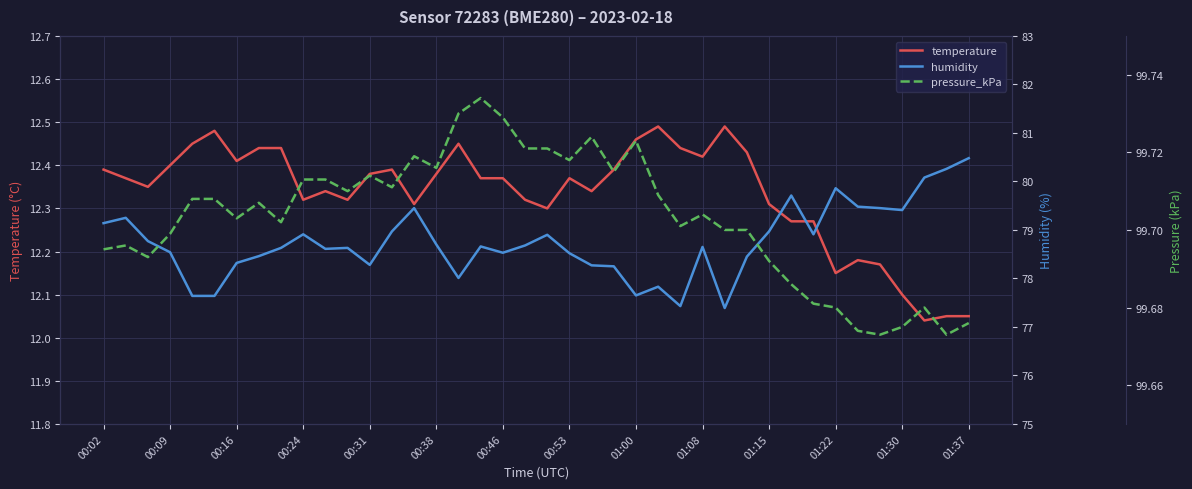

What is the difference between the maximum and minimum values in the temperature series?

0.5